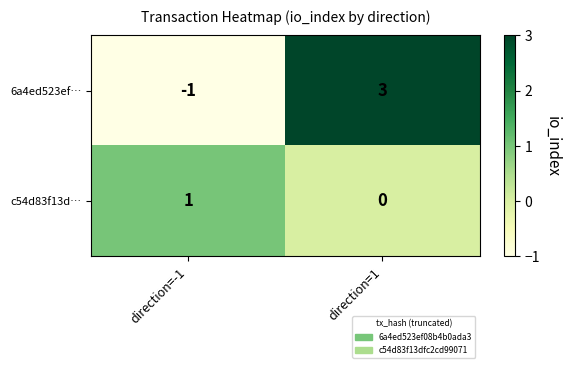

At direction=1, list the series in order from smallest to largest.

c54d83f13d…, 6a4ed523ef…